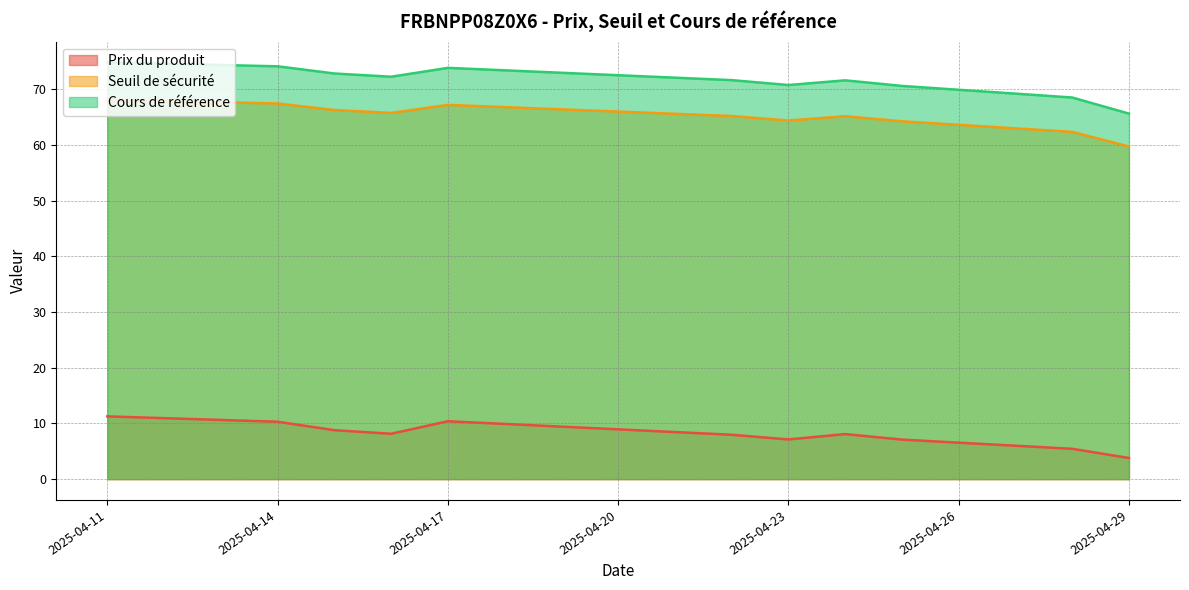

At which category is the sum across all series the highest?

2025-04-11